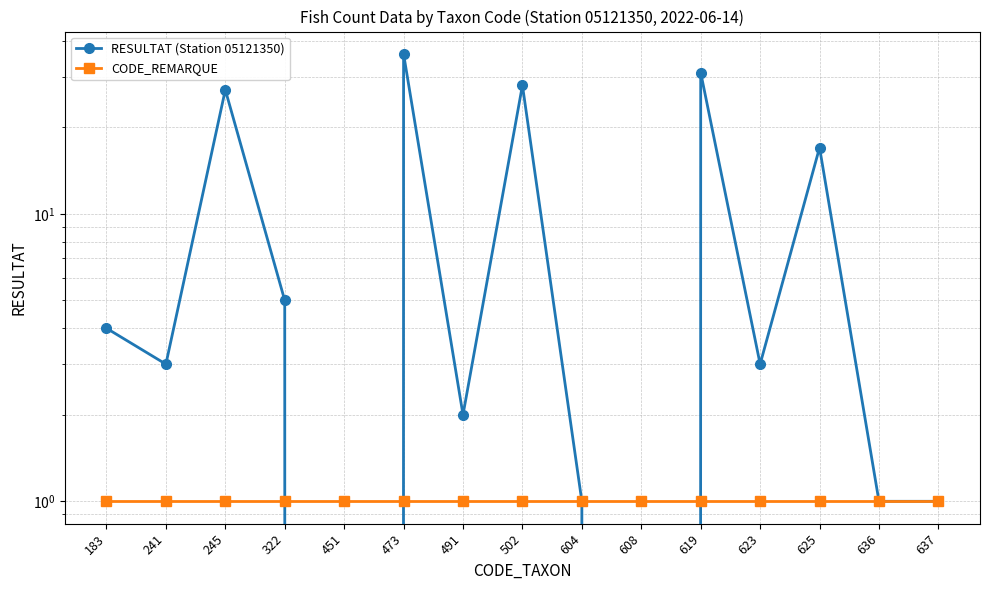

What is the approximate value of CODE_REMARQUE at 608?

1